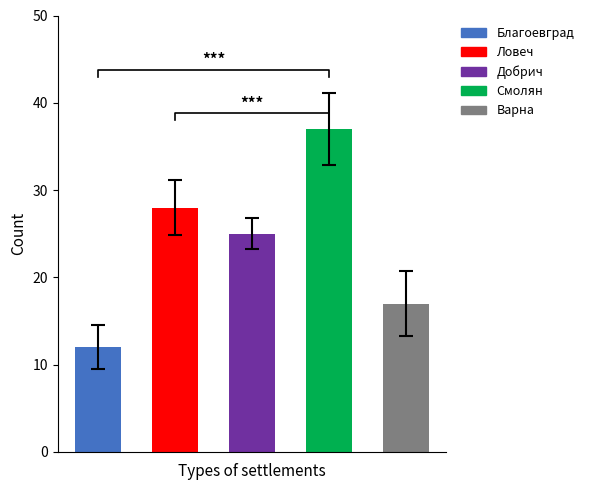

At обл. Благоевград, list the series in order from largest to smallest.

обл. Смолян, обл. Ловеч, обл. Добрич, обл. Варна, обл. Благоевград